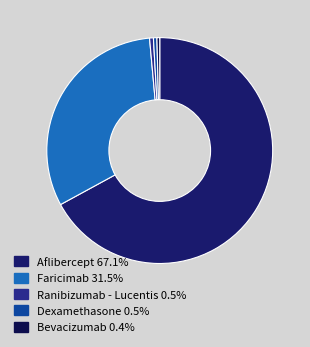

How many slices are in this pie chart?

5